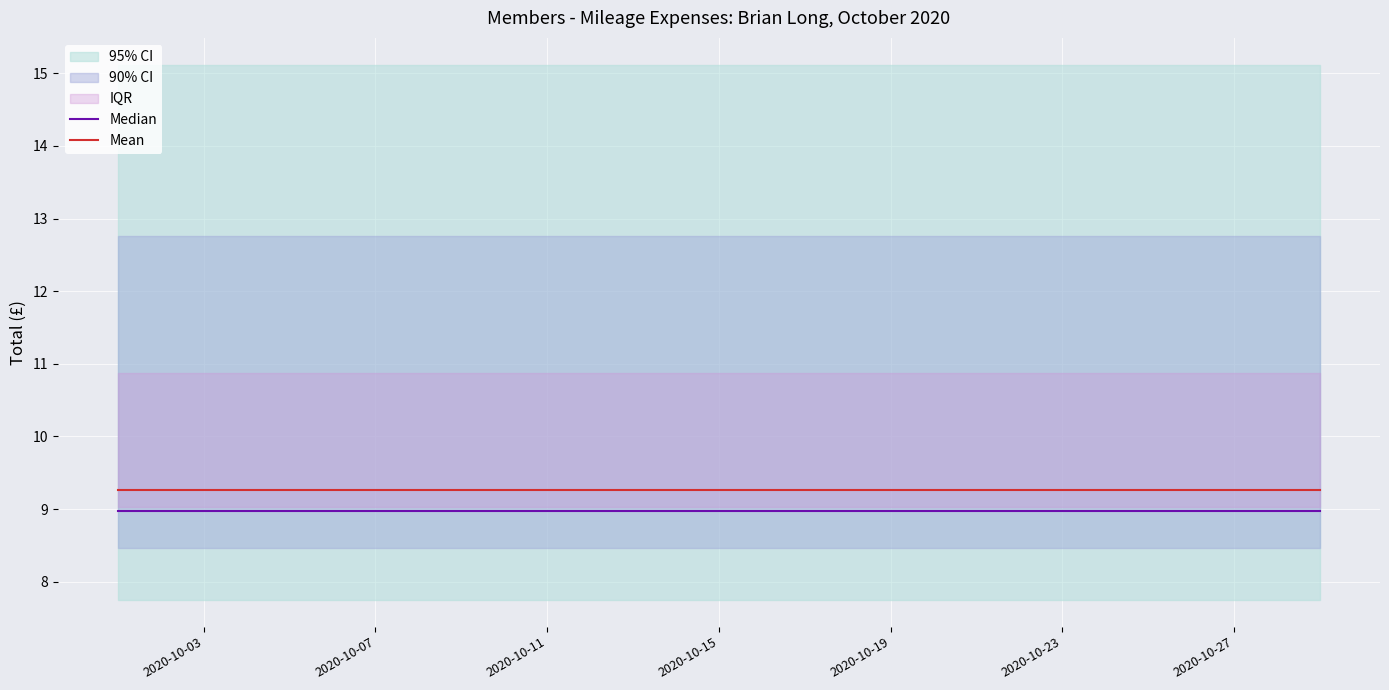

Does the chart display data point markers on the line(s)?

No